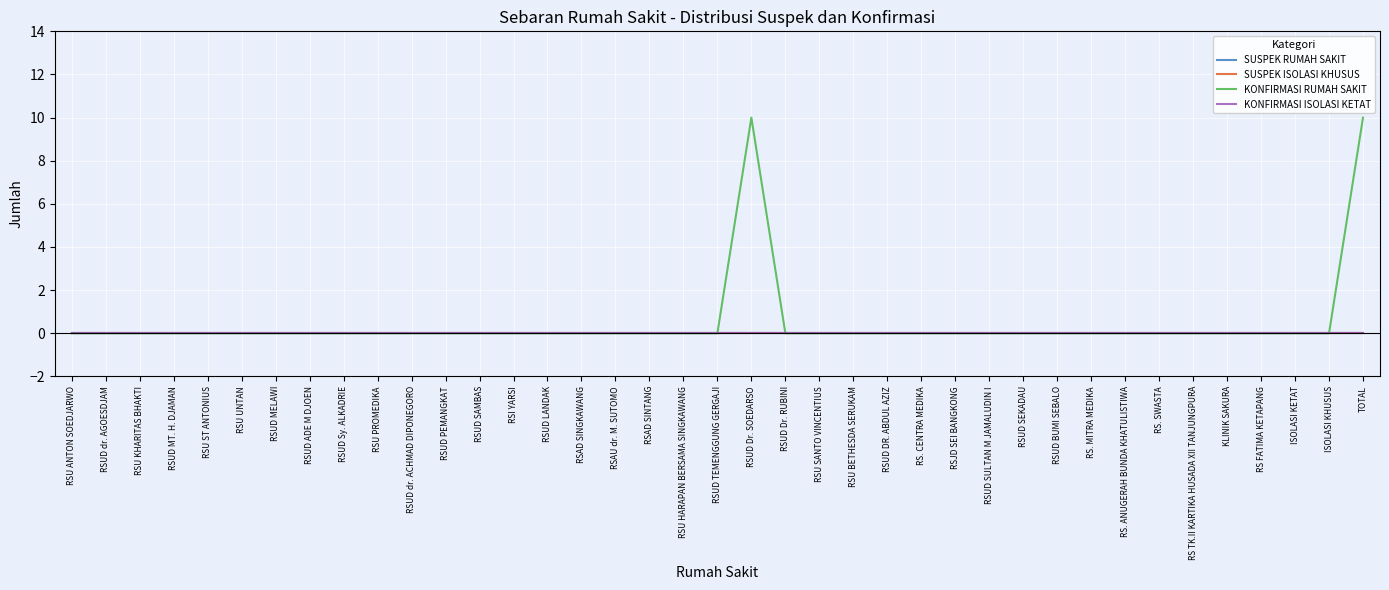

Where is KONFIRMASI ISOLASI KETAT nearest to the value 0?

RSU ANTON SOEDJARWO